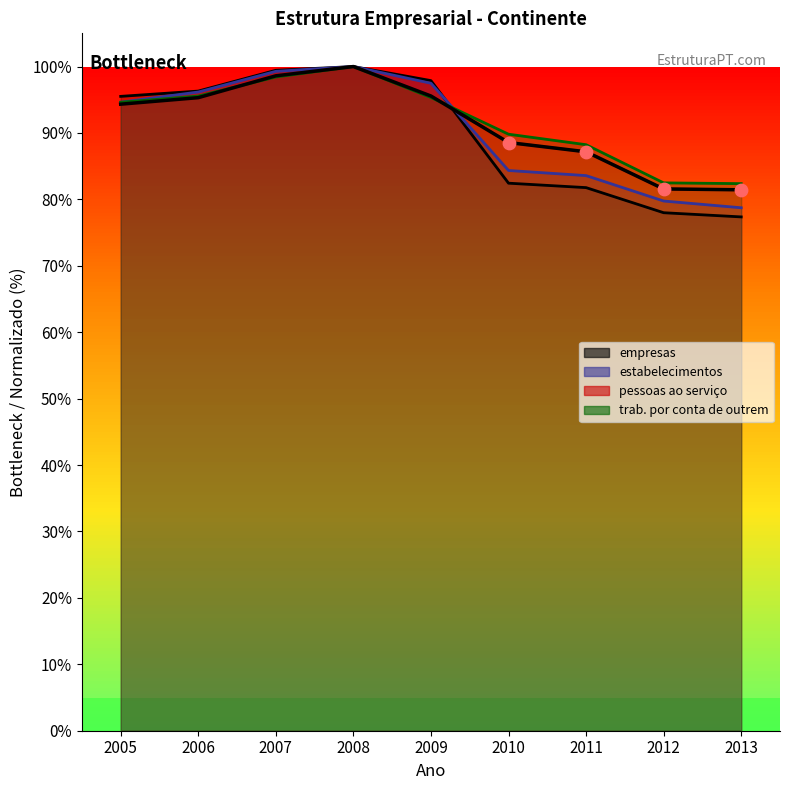

Which series has the largest Y range (max minus min)?

empresas